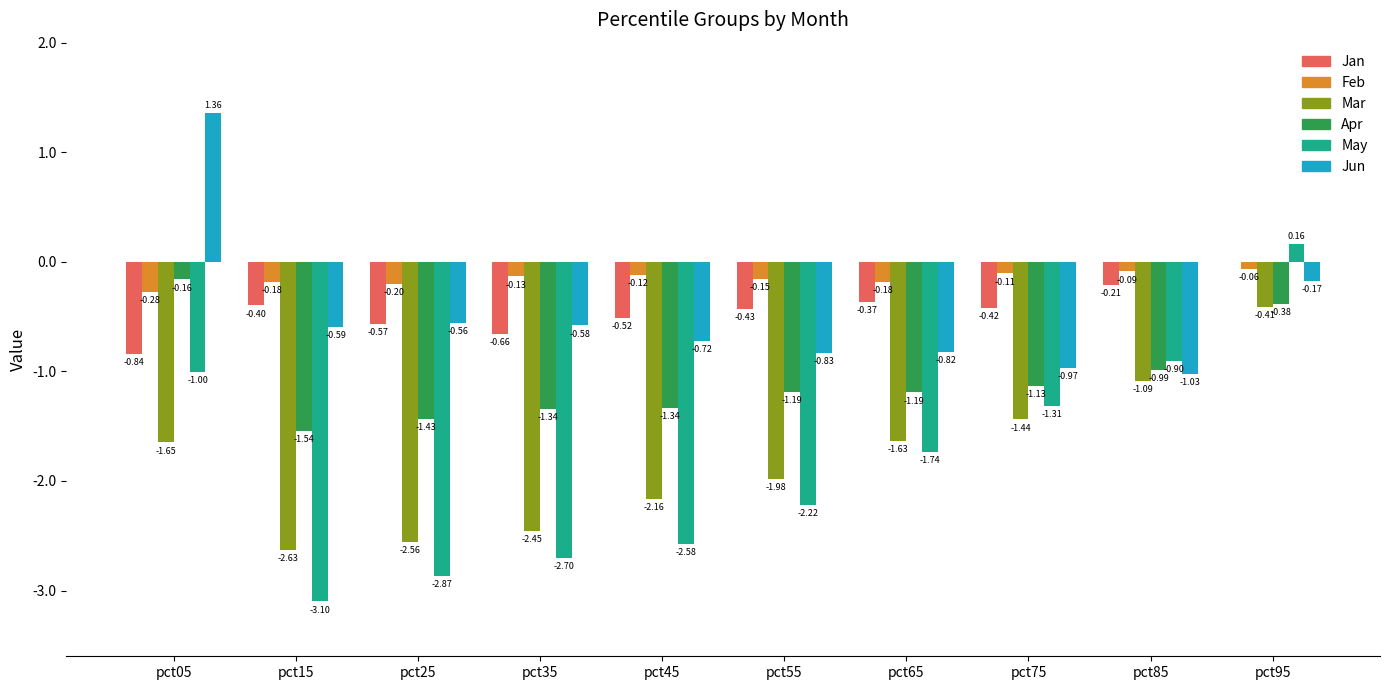

How many categories are shown in the chart?

10